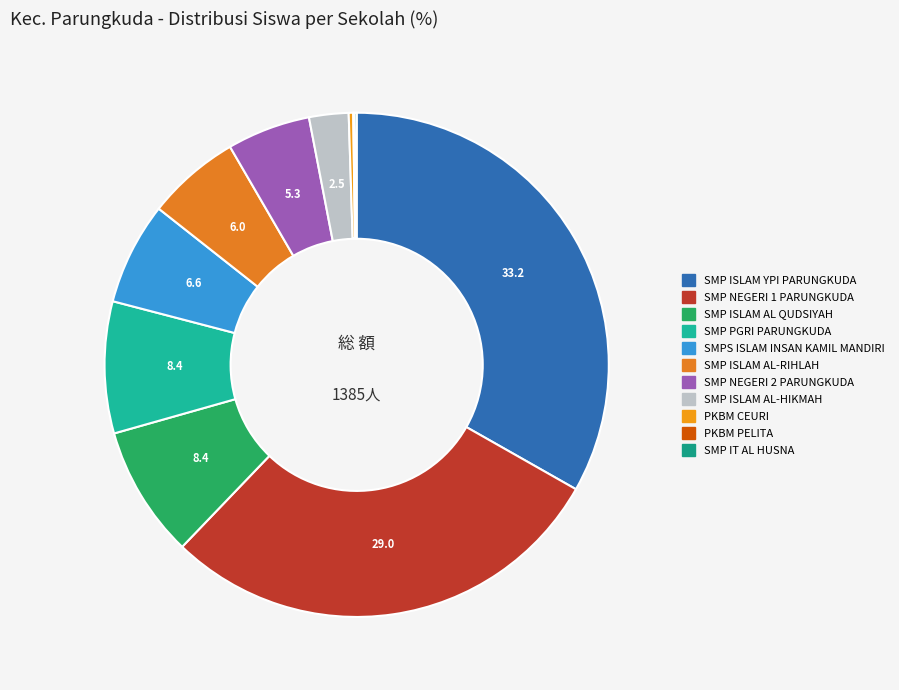

How many segments does this pie chart have?

11